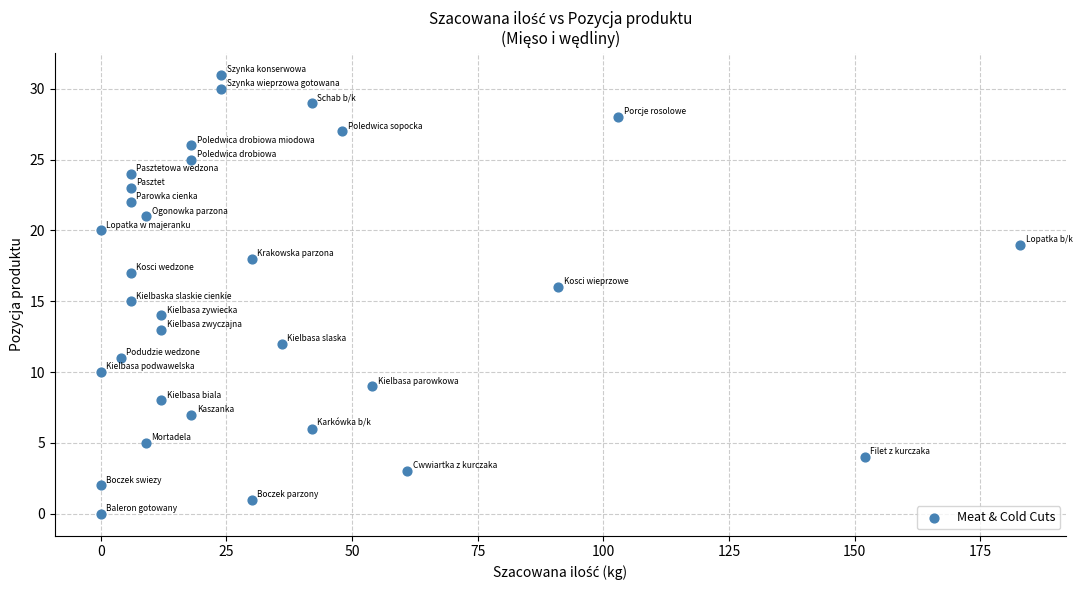

What is the range of X values (max minus min)?

183